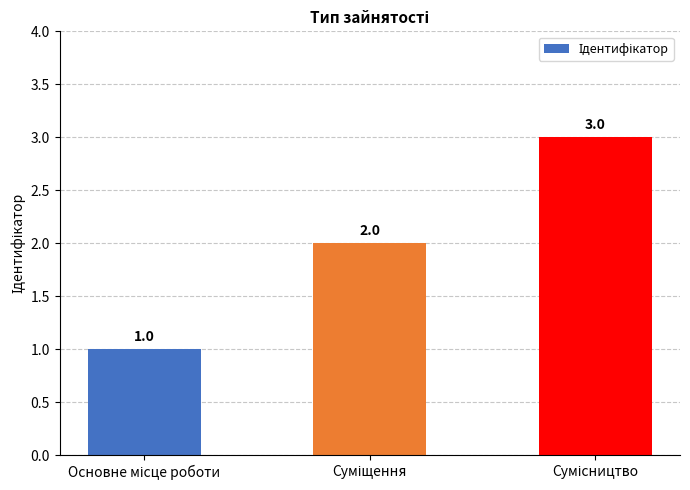

How many values are between 1 and 3?

3